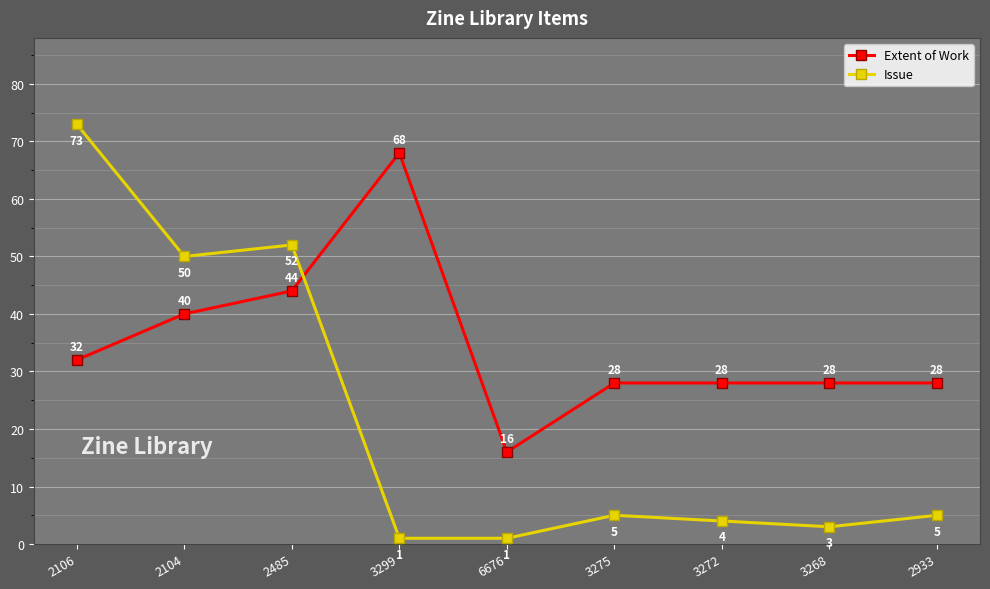

List the series in order of their overall mean, lowest first.

Issue, Extent of Work